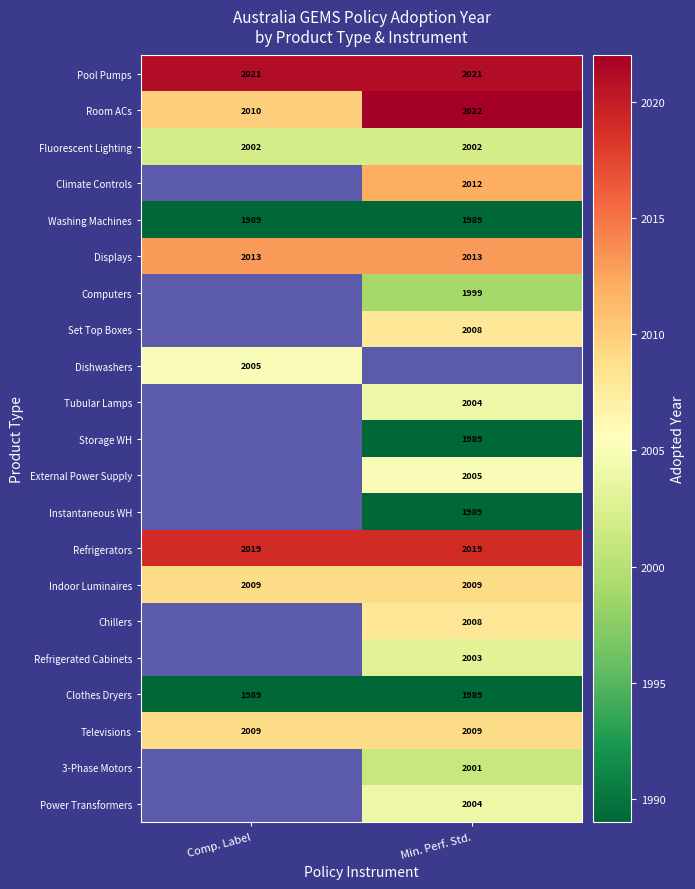

True or false: Clothes Dryers has a value of 1989 at Comp. Label.

True